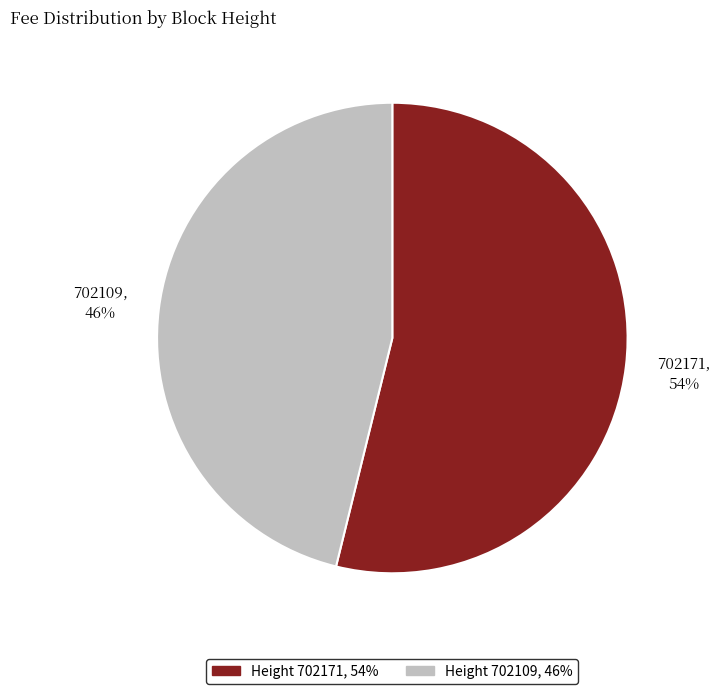

Is there a majority slice in this chart?

Yes